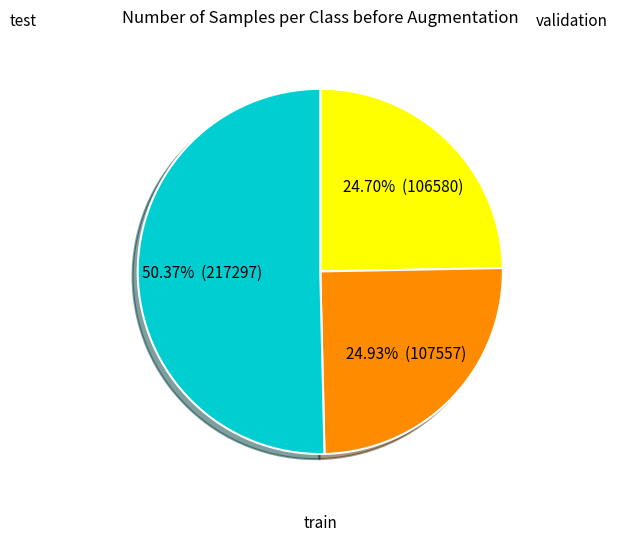

To the nearest percent, what is the average slice percentage?

33%